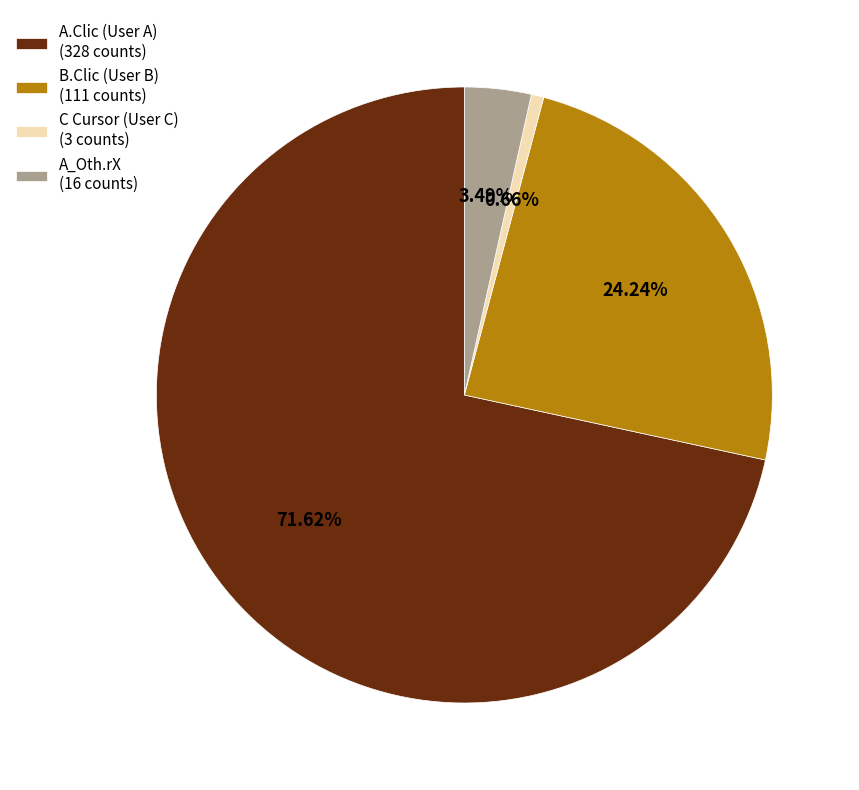

Rank the categories by value from highest to lowest.

A.Clic (User A) (328 counts), B.Clic (User B) (111 counts), A_Oth.rX (16 counts), C Cursor (User C) (3 counts)